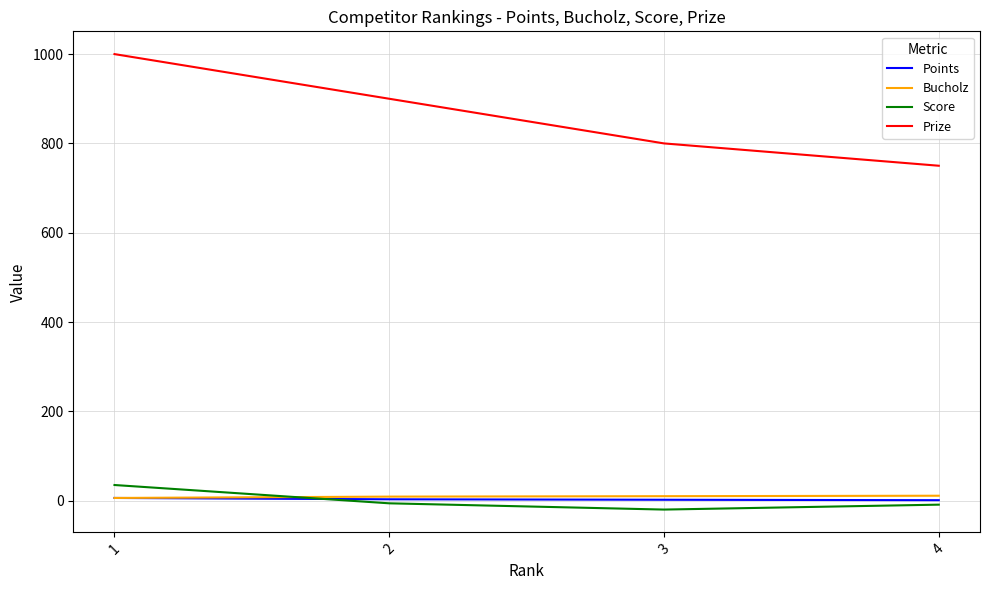

What is the difference between the maximum and minimum values in the Score series?

55